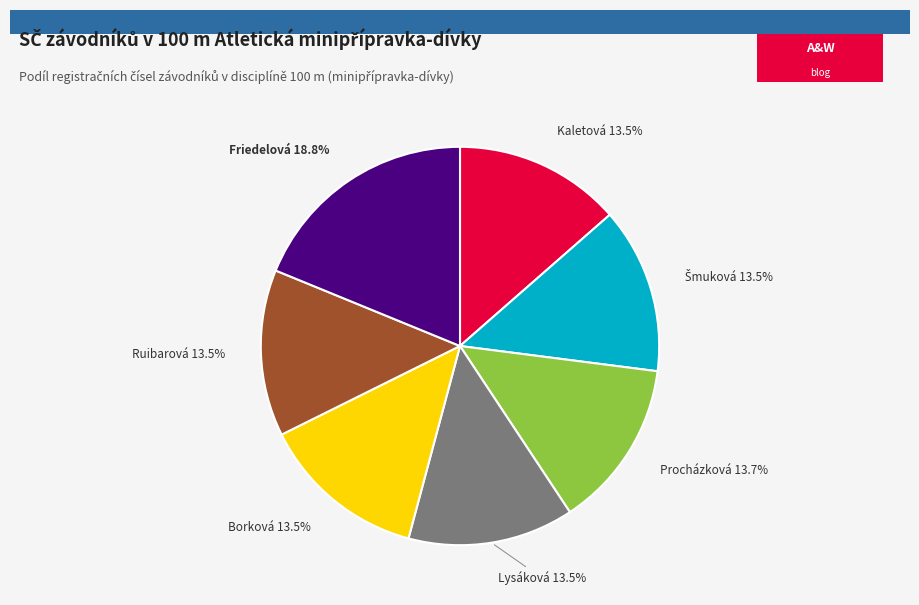

Is there a majority slice in this chart?

No